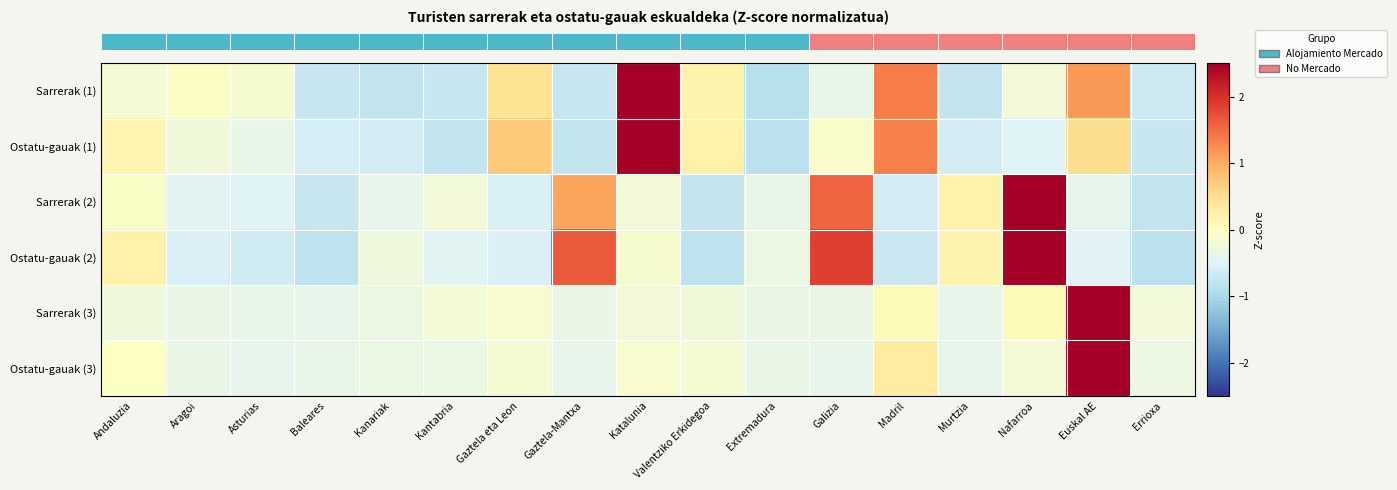

What is the difference between the highest and lowest values at Valentziko Erkidegoa?

1.0